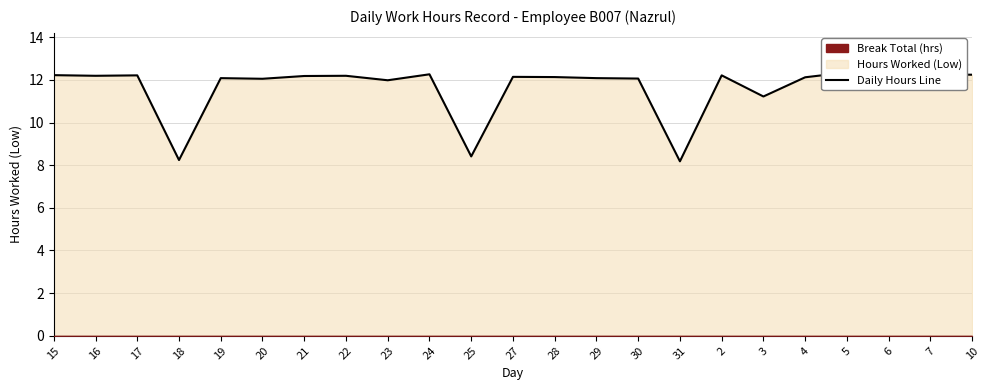

The chart shows a value of 12.0 at 23. True or false?

True